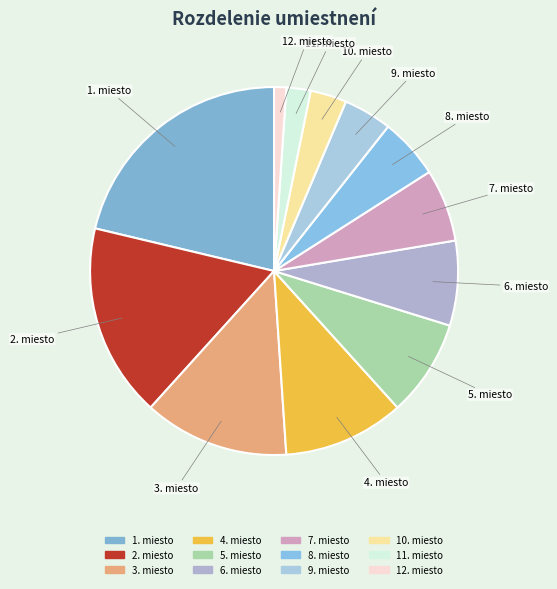

Which category has the biggest portion of the pie?

1. miesto